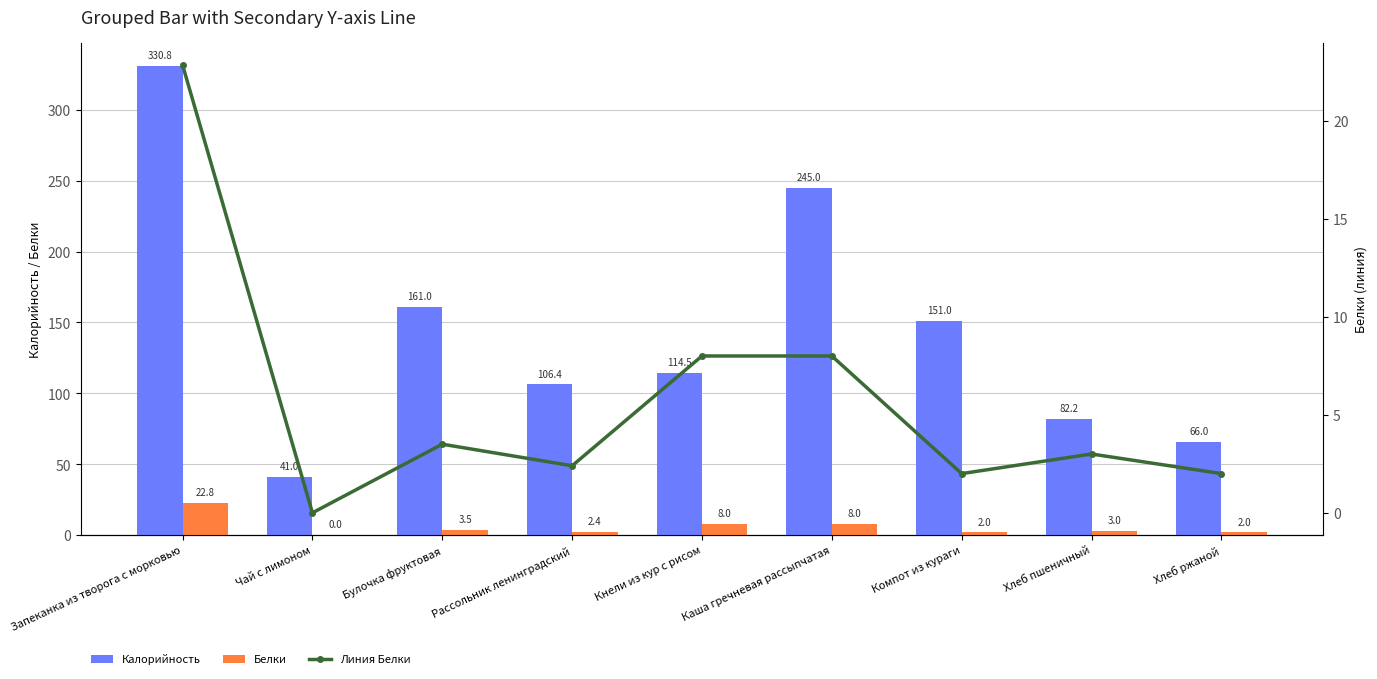

What is the sum of all Калорийность values?

1297.9